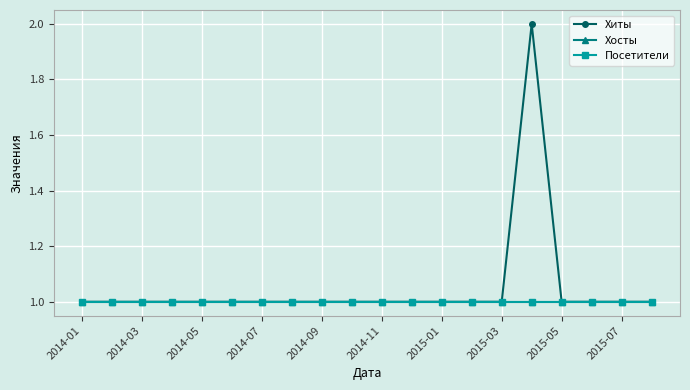

Does the chart have visible grid lines?

Yes